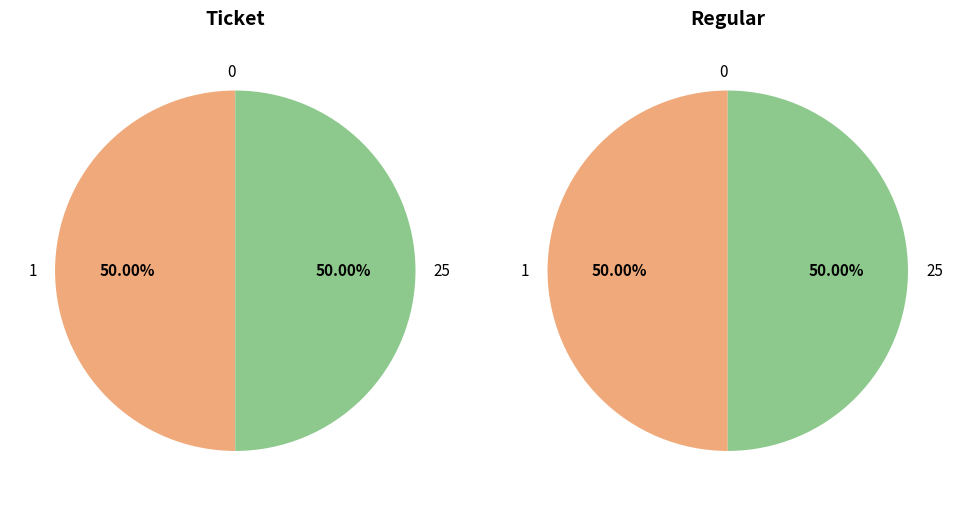

How much of the chart is everything except io_index=0?

100.0%